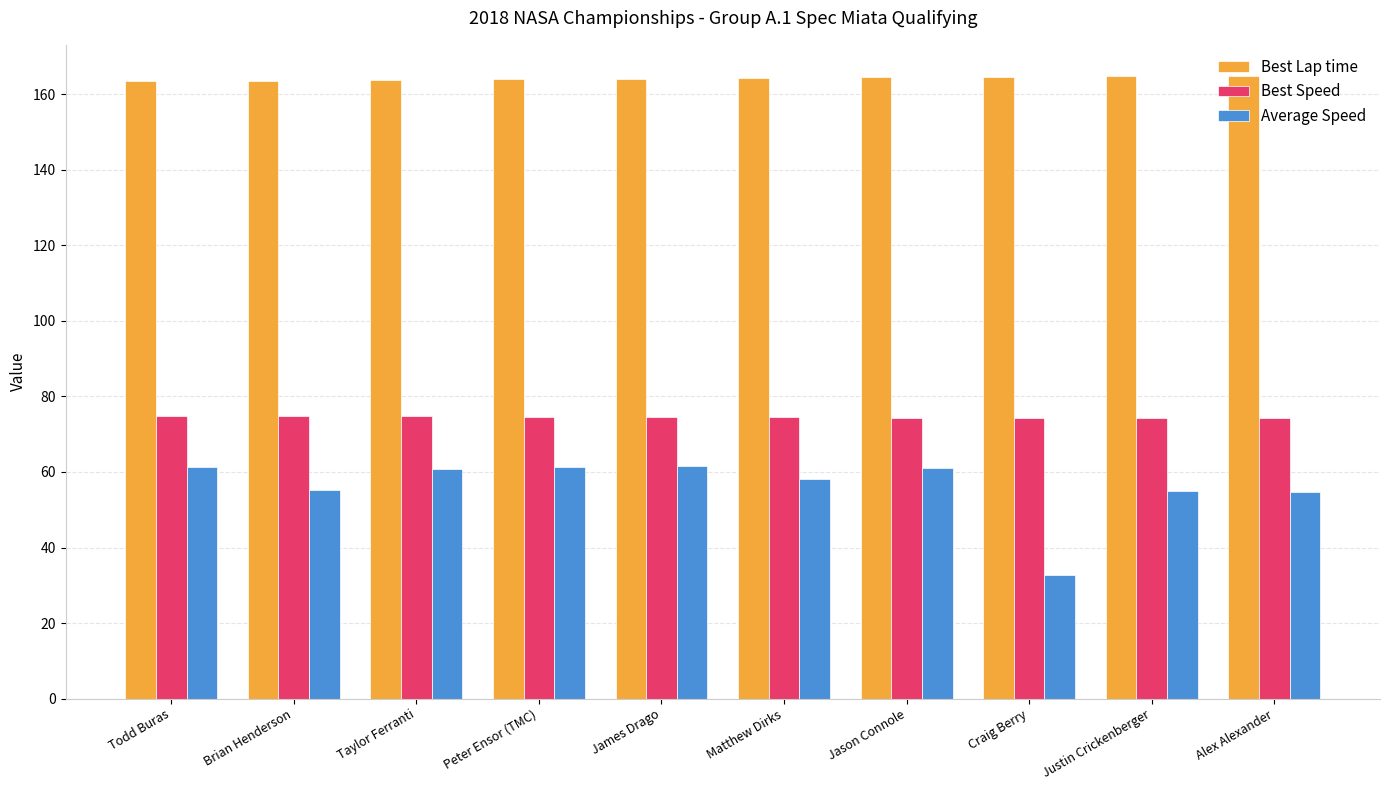

Which series has the largest range (max minus min)?

Average Speed